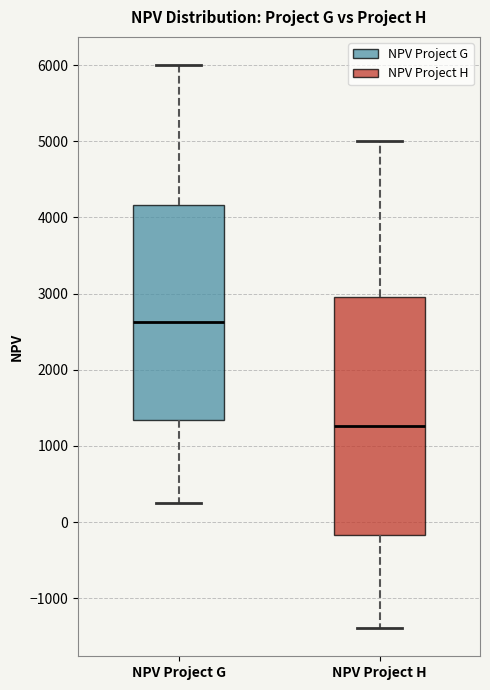

Comparing the boxes themselves (not the whiskers), which one is the tallest?

NPV Project H